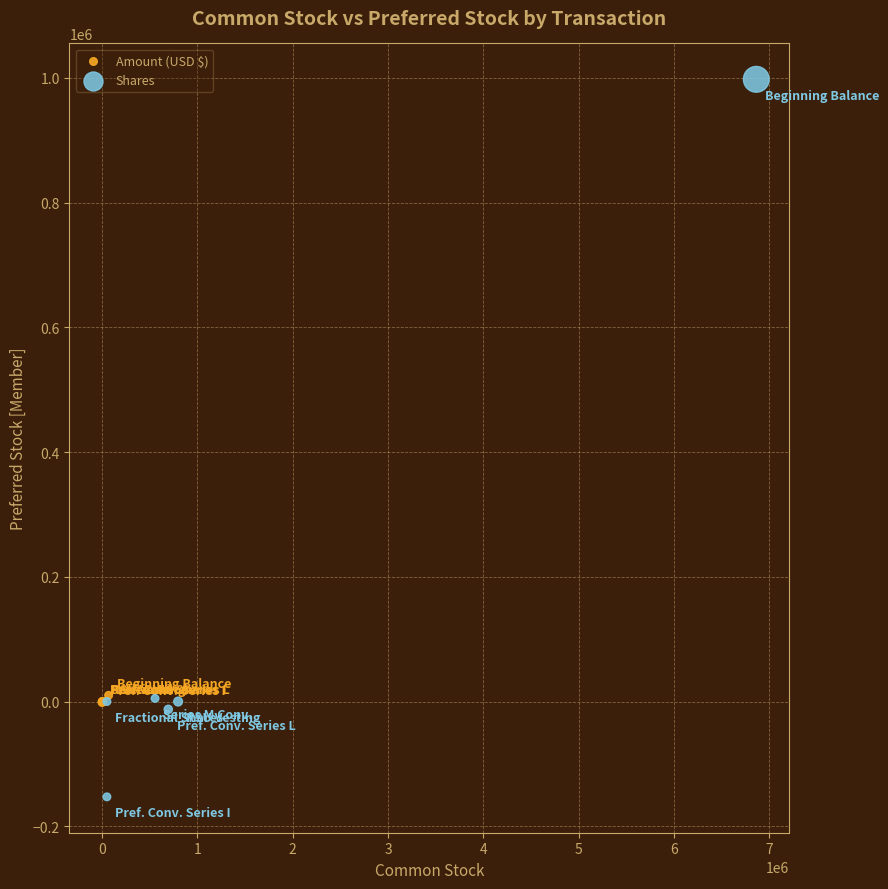

What are all the series names shown in the legend?

Amount (USD $), Shares